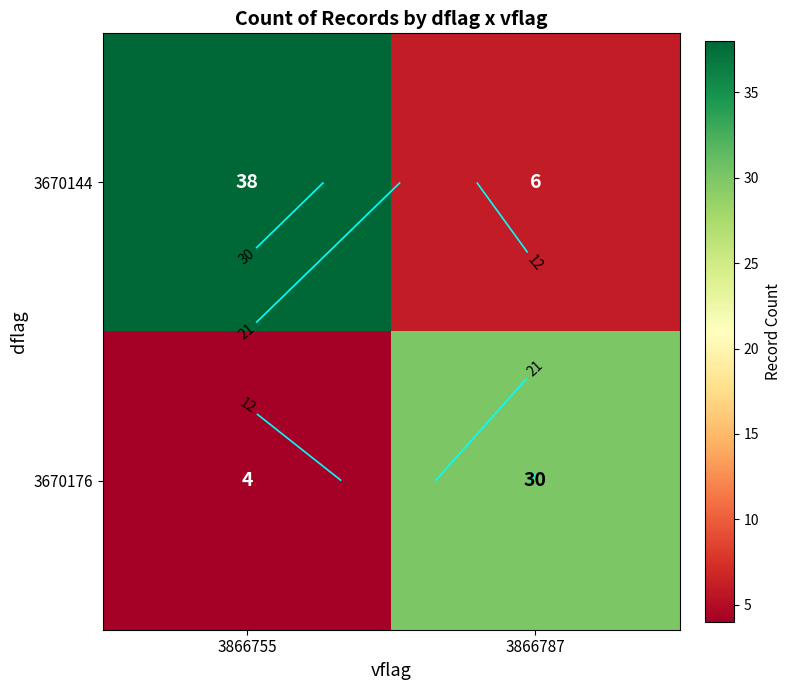

What is the difference between the 3670176 values at 3866755 and 3866787?

26